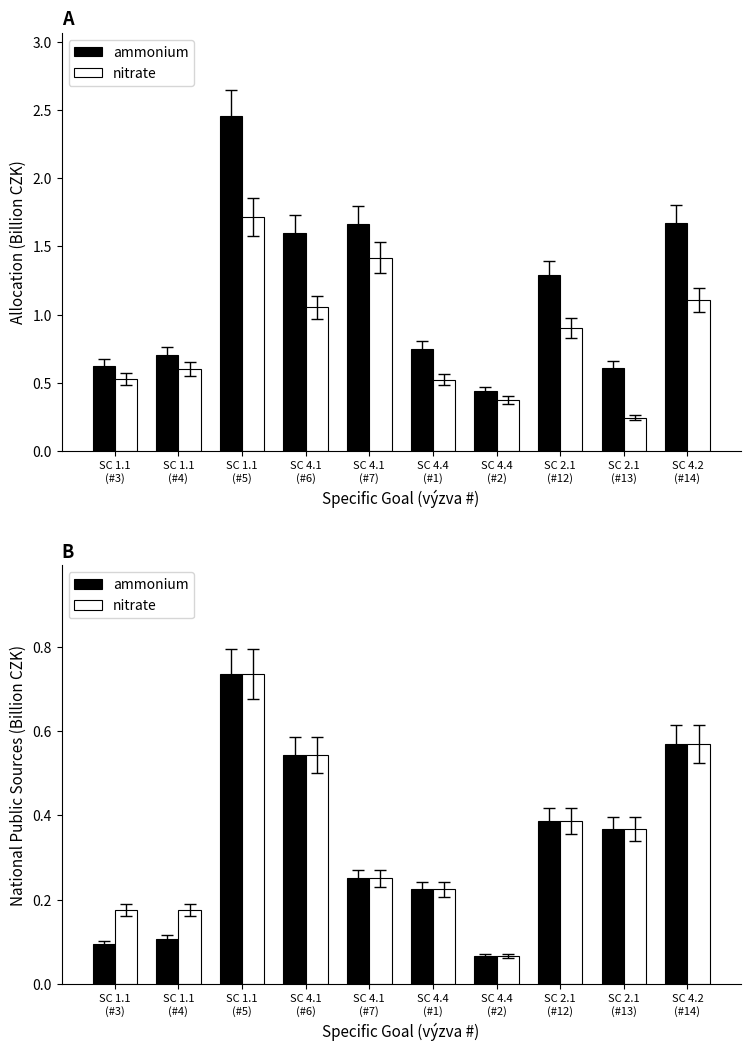

What is the label of the 4th bar from the left?

SC 4.1
(#6)